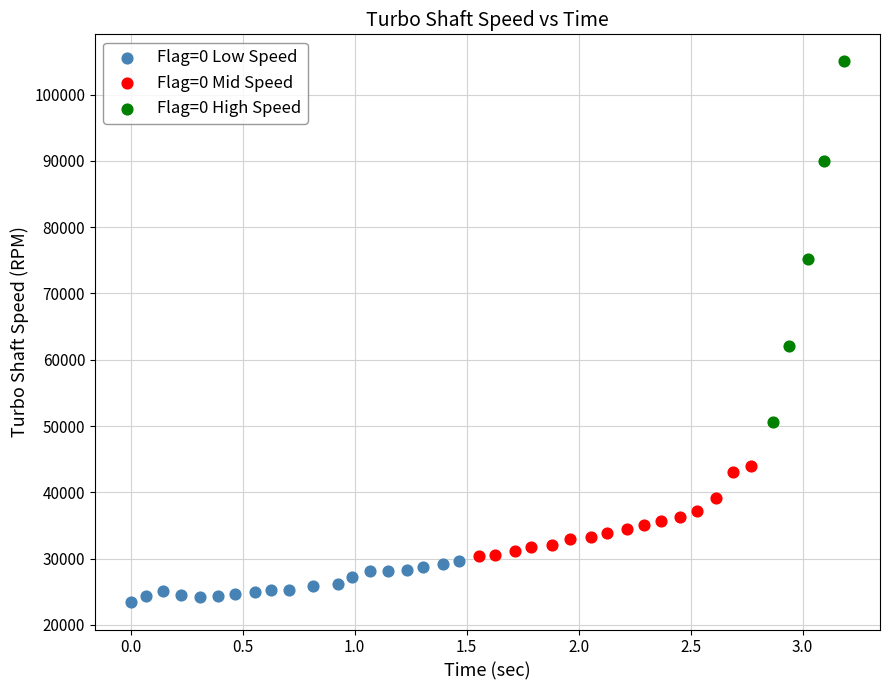

Which series has the widest spread of Y values?

Flag=0 High Speed